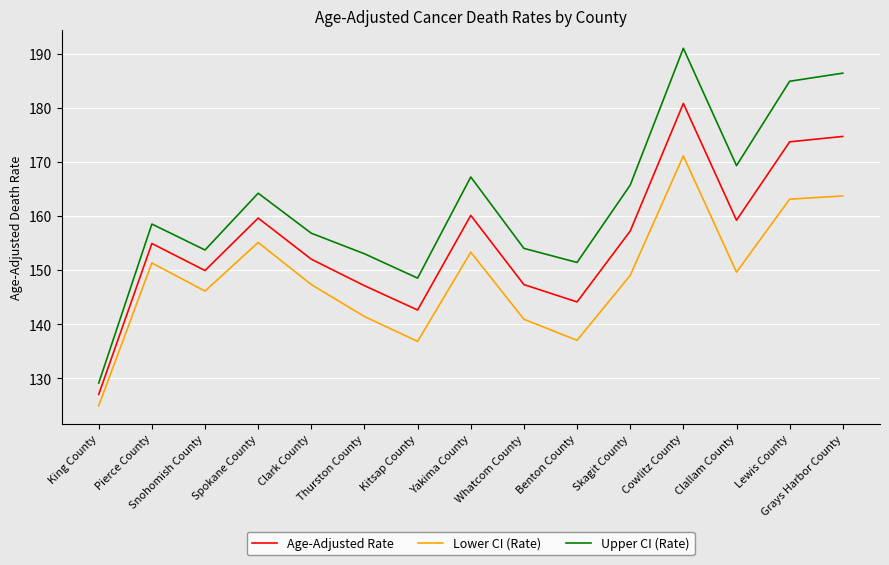

What are all the series names shown in the legend?

Age-Adjusted Rate, Lower CI (Rate), Upper CI (Rate)